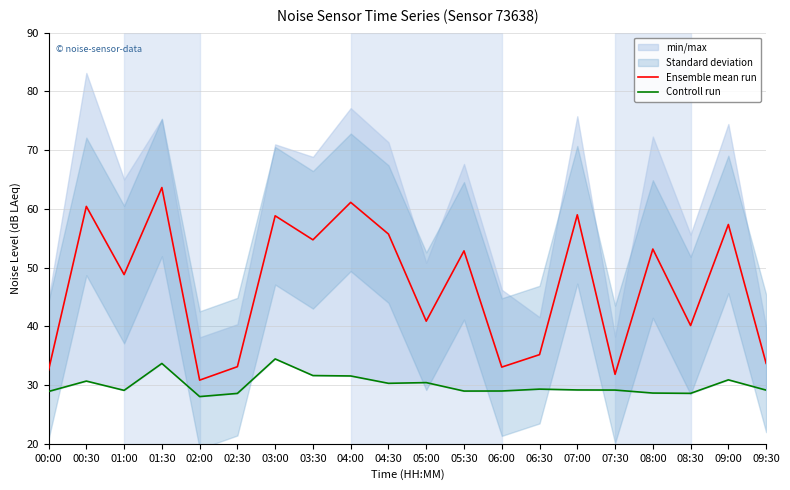

Reading left to right, list all the values displayed in this chart.

Ensemble mean run: 00:00=32.6	00:30=60.4	01:00=48.8	01:30=63.6	02:00=30.8	02:30=33.1	03:00=58.8	03:30=54.7	04:00=61.1	04:30=55.7	05:00=40.9	05:30=52.9	06:00=33.1	06:30=35.2	07:00=59.0	07:30=31.8	08:00=53.2	08:30=40.1	09:00=57.3	09:30=33.7
Controll run: 00:00=28.9	00:30=30.7	01:00=29.1	01:30=33.7	02:00=28.0	02:30=28.6	03:00=34.5	03:30=31.6	04:00=31.6	04:30=30.3	05:00=30.4	05:30=29.0	06:00=29.0	06:30=29.3	07:00=29.2	07:30=29.1	08:00=28.6	08:30=28.6	09:00=30.9	09:30=29.1